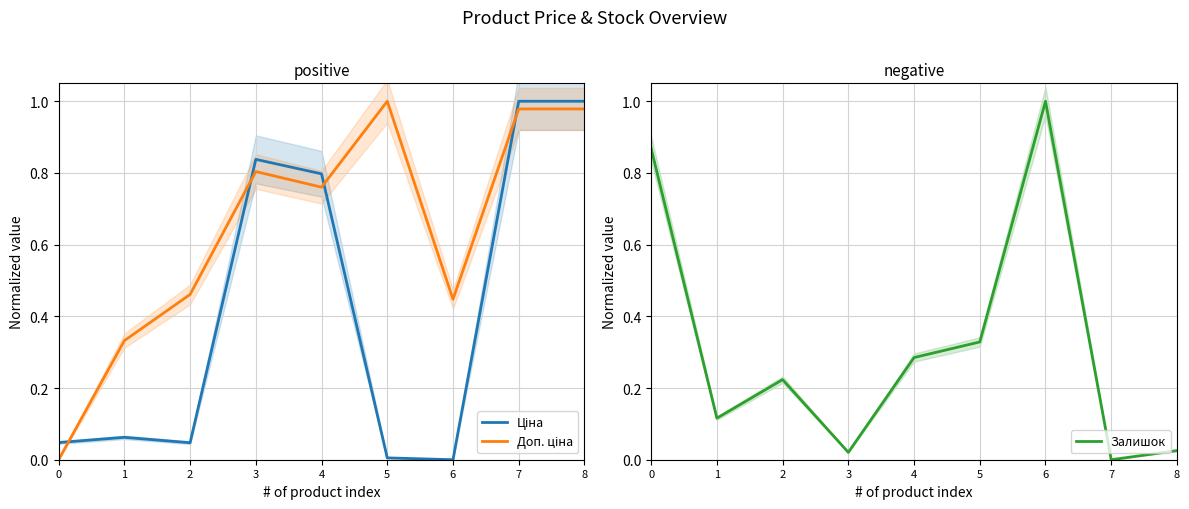

Does the chart display data point markers on the line(s)?

No